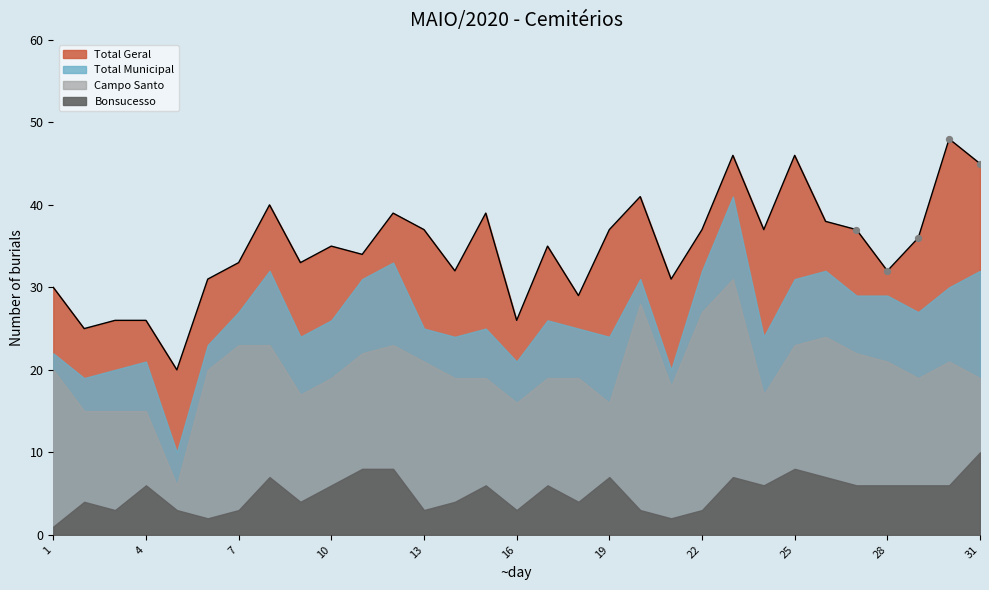

Which series contains the lowest Y value?

Bonsucesso